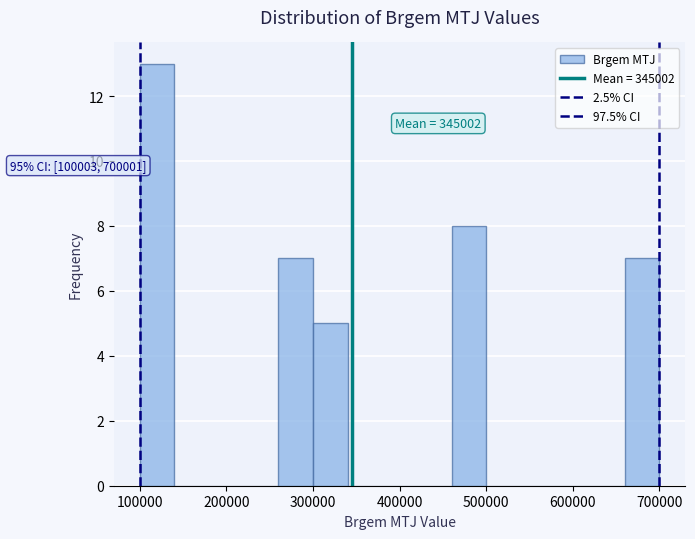

Read against the x-axis, roughly where is the centre of the tallest bar?

120000